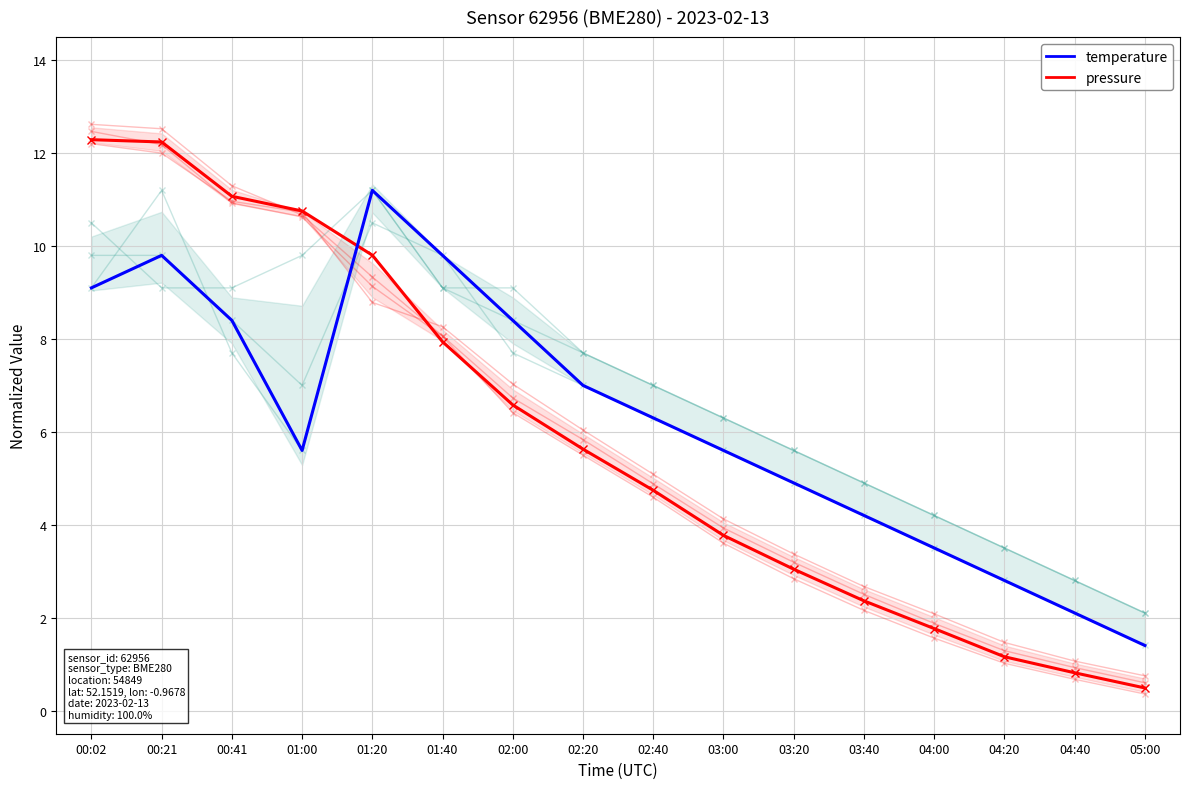

What is the value of the pressure point at the 11th from the left?

3.0